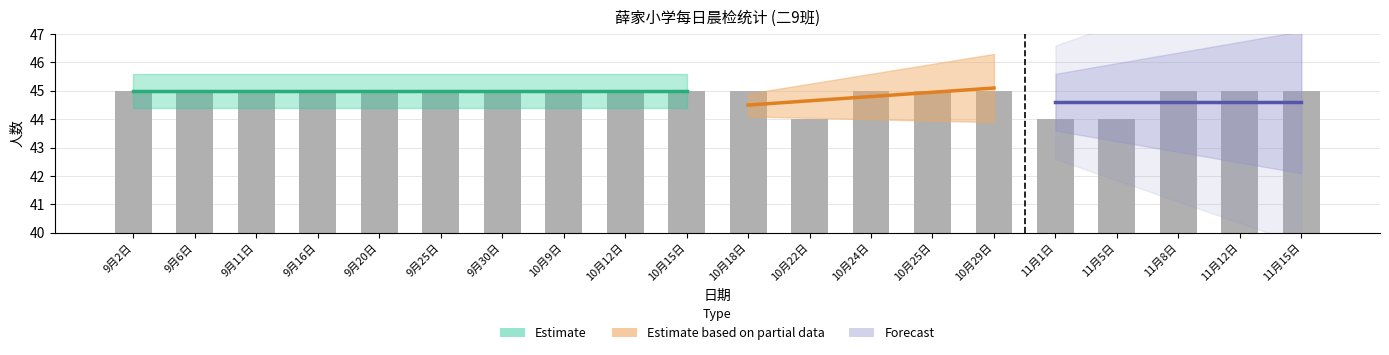

Count the values in the range 45 to 46.

17